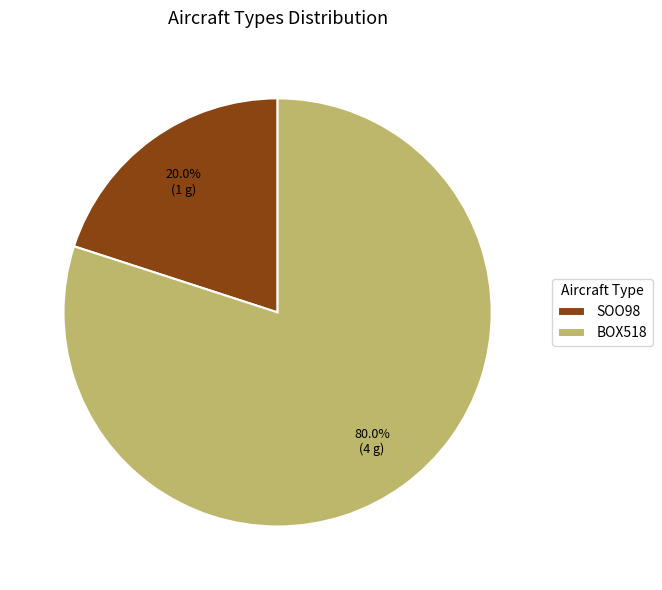

Is there any slice that represents more than half of the pie?

Yes